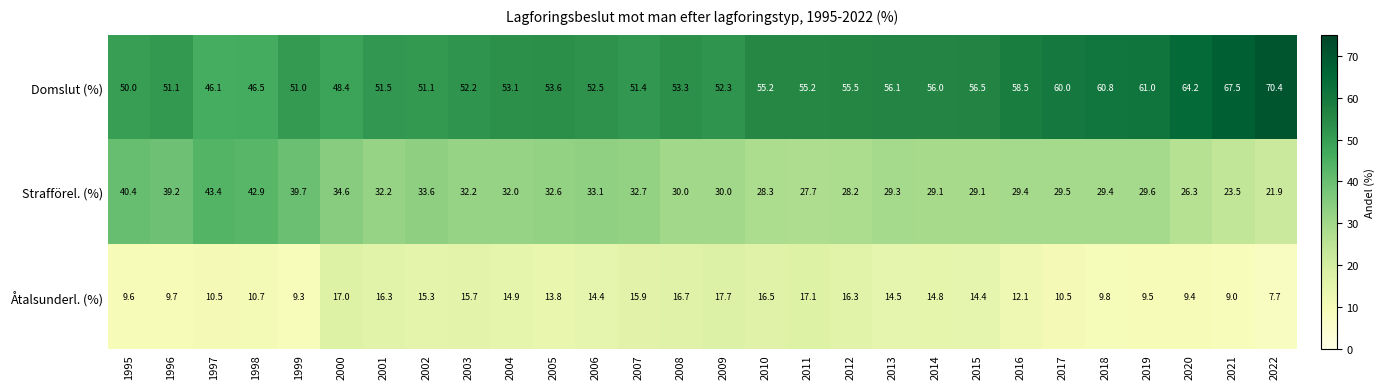

List the series in order of their overall mean, highest first.

Domslut (%), Strafförel. (%), Åtalsunderl. (%)